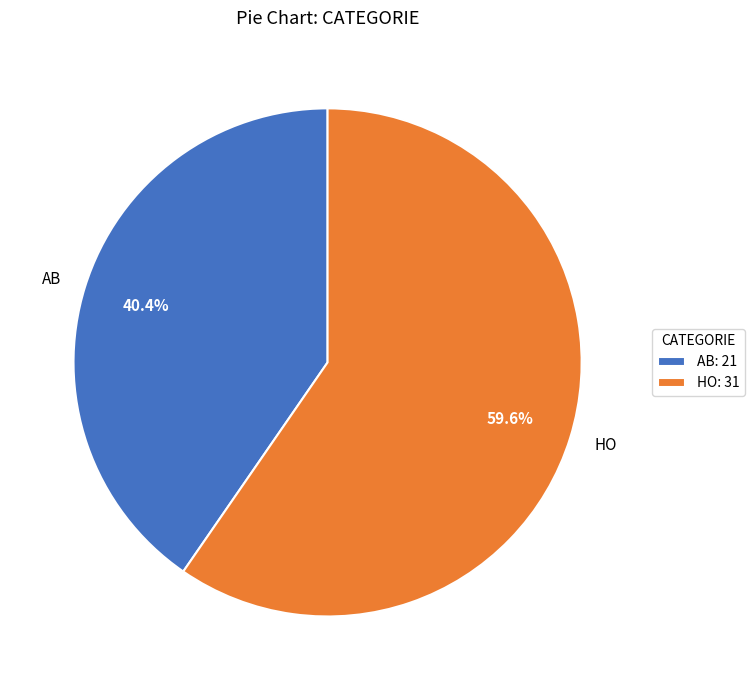

Count the number of slices in the pie.

2